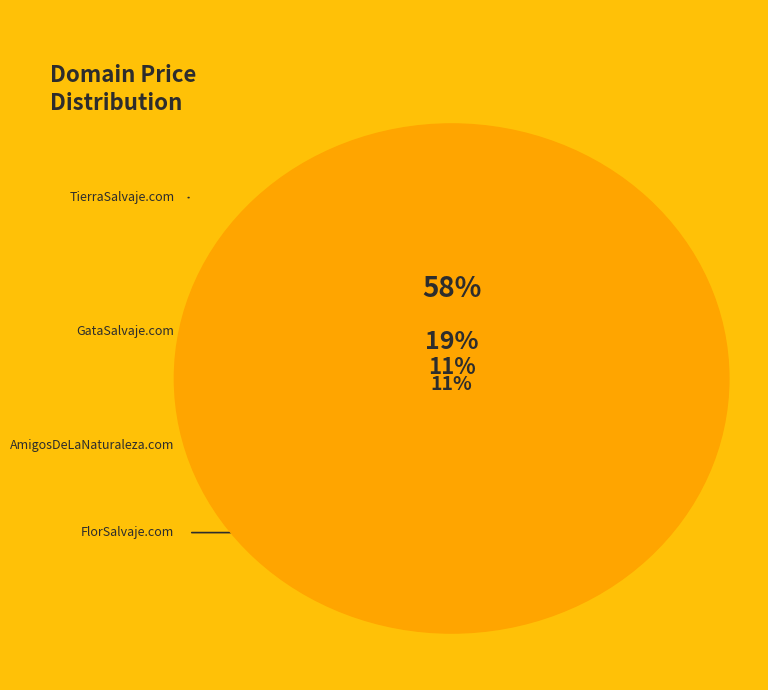

What percentage do AmigosDeLaNaturaleza.com and TierraSalvaje.com together represent?

69.6%